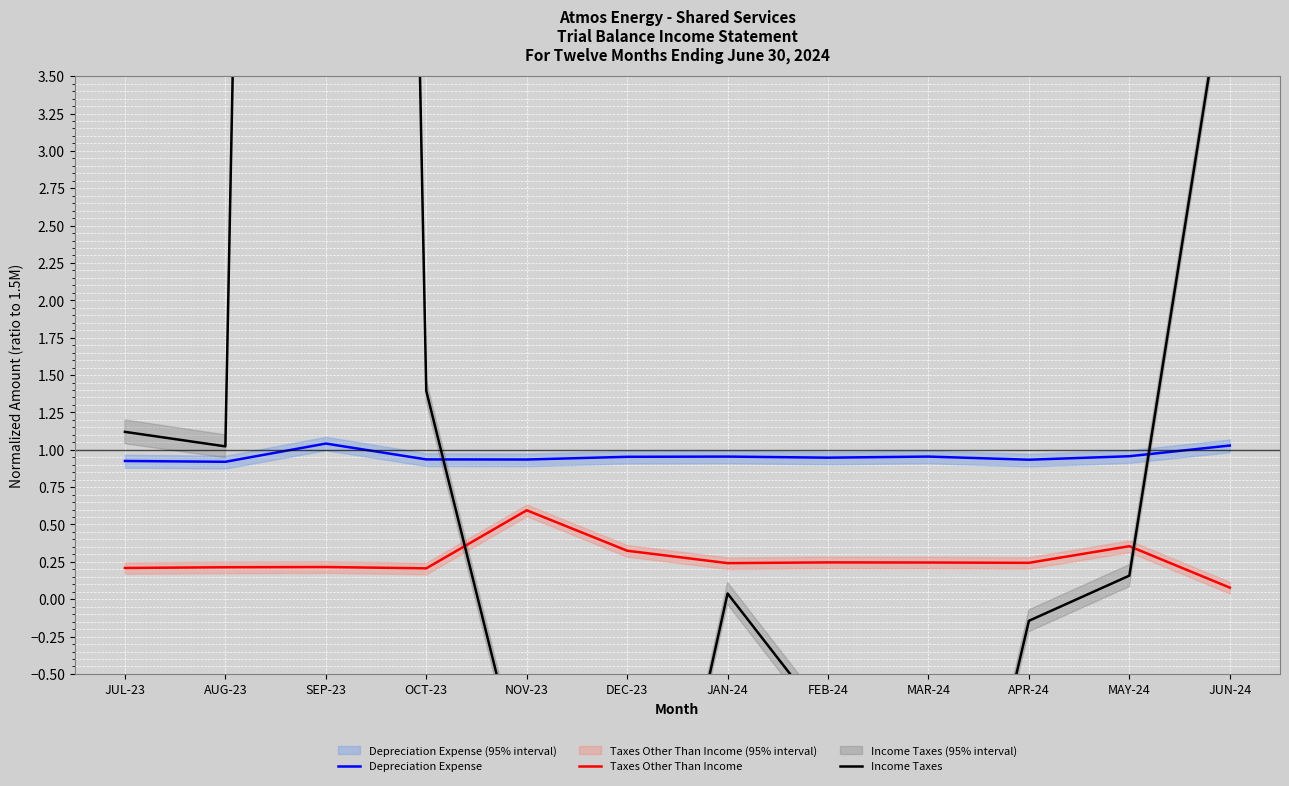

Which series ends up on top after the final intersection of Depreciation Expense and Income Taxes?

Income Taxes